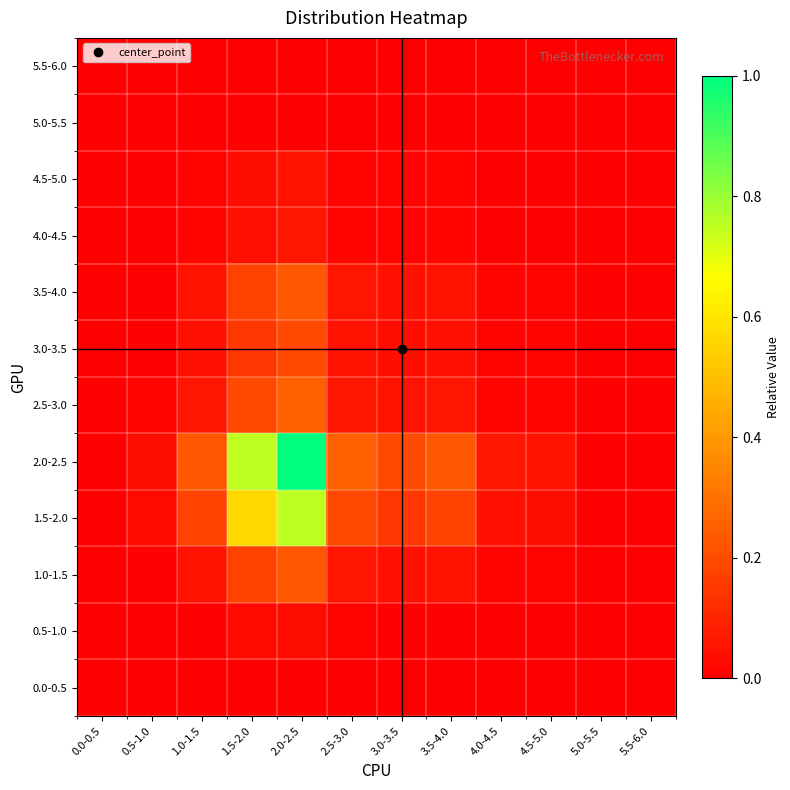

Reading left to right, extract all data points from this chart.

0.0-0.5: 0.0-0.5=0.0	0.5-1.0=0.0	1.0-1.5=0.0	1.5-2.0=0.0	2.0-2.5=0.0	2.5-3.0=0.0	3.0-3.5=0.0	3.5-4.0=0.0	4.0-4.5=0.0	4.5-5.0=0.0	5.0-5.5=0.0	5.5-6.0=0.0
0.5-1.0: 0.0-0.5=0.0	0.5-1.0=0.0	1.0-1.5=0.0	1.5-2.0=0.0	2.0-2.5=0.0	2.5-3.0=0.0	3.0-3.5=0.0	3.5-4.0=0.0	4.0-4.5=0.0	4.5-5.0=0.0	5.0-5.5=0.0	5.5-6.0=0.0
1.0-1.5: 0.0-0.5=0.0	0.5-1.0=0.0	1.0-1.5=0.1	1.5-2.0=0.2	2.0-2.5=0.2	2.5-3.0=0.1	3.0-3.5=0.0	3.5-4.0=0.1	4.0-4.5=0.0	4.5-5.0=0.0	5.0-5.5=0.0	5.5-6.0=0.0
1.5-2.0: 0.0-0.5=0.0	0.5-1.0=0.0	1.0-1.5=0.2	1.5-2.0=0.6	2.0-2.5=0.8	2.5-3.0=0.2	3.0-3.5=0.1	3.5-4.0=0.2	4.0-4.5=0.0	4.5-5.0=0.0	5.0-5.5=0.0	5.5-6.0=0.0
2.0-2.5: 0.0-0.5=0.0	0.5-1.0=0.0	1.0-1.5=0.2	1.5-2.0=0.8	2.0-2.5=1.0	2.5-3.0=0.3	3.0-3.5=0.2	3.5-4.0=0.2	4.0-4.5=0.1	4.5-5.0=0.0	5.0-5.5=0.0	5.5-6.0=0.0
2.5-3.0: 0.0-0.5=0.0	0.5-1.0=0.0	1.0-1.5=0.1	1.5-2.0=0.2	2.0-2.5=0.3	2.5-3.0=0.1	3.0-3.5=0.0	3.5-4.0=0.1	4.0-4.5=0.0	4.5-5.0=0.0	5.0-5.5=0.0	5.5-6.0=0.0
3.0-3.5: 0.0-0.5=0.0	0.5-1.0=0.0	1.0-1.5=0.0	1.5-2.0=0.1	2.0-2.5=0.2	2.5-3.0=0.0	3.0-3.5=0.0	3.5-4.0=0.0	4.0-4.5=0.0	4.5-5.0=0.0	5.0-5.5=0.0	5.5-6.0=0.0
3.5-4.0: 0.0-0.5=0.0	0.5-1.0=0.0	1.0-1.5=0.1	1.5-2.0=0.2	2.0-2.5=0.2	2.5-3.0=0.1	3.0-3.5=0.0	3.5-4.0=0.1	4.0-4.5=0.0	4.5-5.0=0.0	5.0-5.5=0.0	5.5-6.0=0.0
4.0-4.5: 0.0-0.5=0.0	0.5-1.0=0.0	1.0-1.5=0.0	1.5-2.0=0.0	2.0-2.5=0.1	2.5-3.0=0.0	3.0-3.5=0.0	3.5-4.0=0.0	4.0-4.5=0.0	4.5-5.0=0.0	5.0-5.5=0.0	5.5-6.0=0.0
4.5-5.0: 0.0-0.5=0.0	0.5-1.0=0.0	1.0-1.5=0.0	1.5-2.0=0.0	2.0-2.5=0.0	2.5-3.0=0.0	3.0-3.5=0.0	3.5-4.0=0.0	4.0-4.5=0.0	4.5-5.0=0.0	5.0-5.5=0.0	5.5-6.0=0.0
5.0-5.5: 0.0-0.5=0.0	0.5-1.0=0.0	1.0-1.5=0.0	1.5-2.0=0.0	2.0-2.5=0.0	2.5-3.0=0.0	3.0-3.5=0.0	3.5-4.0=0.0	4.0-4.5=0.0	4.5-5.0=0.0	5.0-5.5=0.0	5.5-6.0=0.0
5.5-6.0: 0.0-0.5=0.0	0.5-1.0=0.0	1.0-1.5=0.0	1.5-2.0=0.0	2.0-2.5=0.0	2.5-3.0=0.0	3.0-3.5=0.0	3.5-4.0=0.0	4.0-4.5=0.0	4.5-5.0=0.0	5.0-5.5=0.0	5.5-6.0=0.0